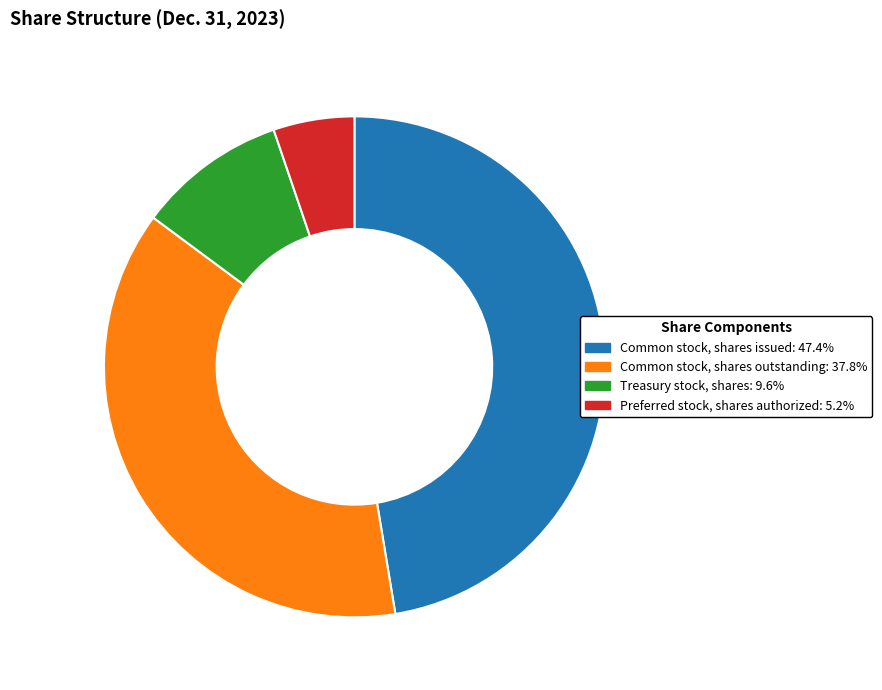

Does any single category account for the majority?

No